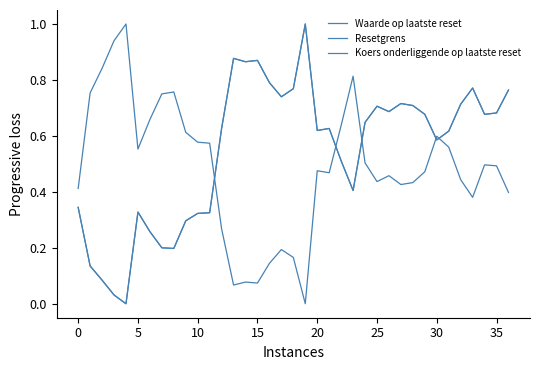

How many lines are shown in the chart?

3